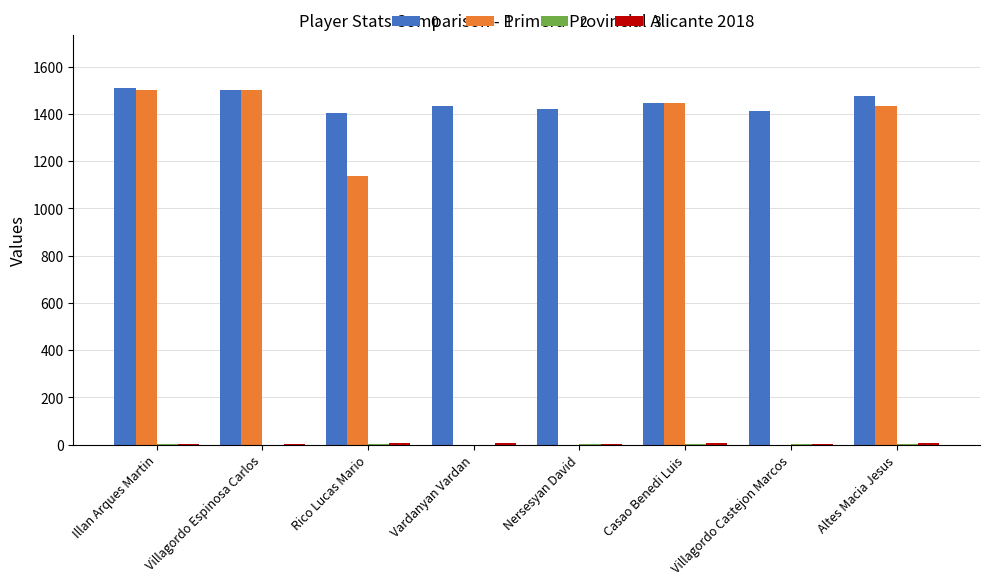

Is it true that 0 equals 1508.0 at Illan Arques Martin?

True